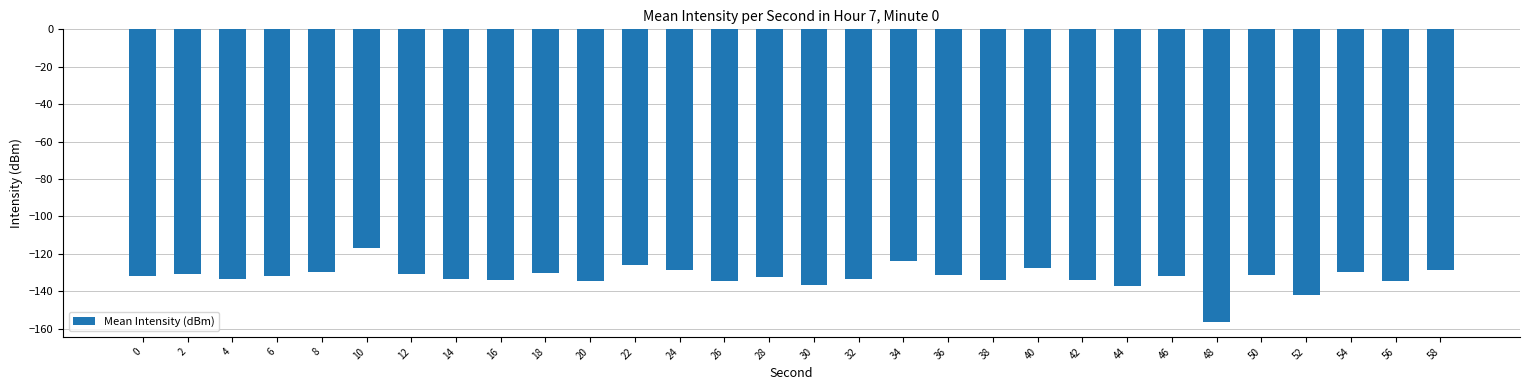

What is the sum of all values?

-3972.5